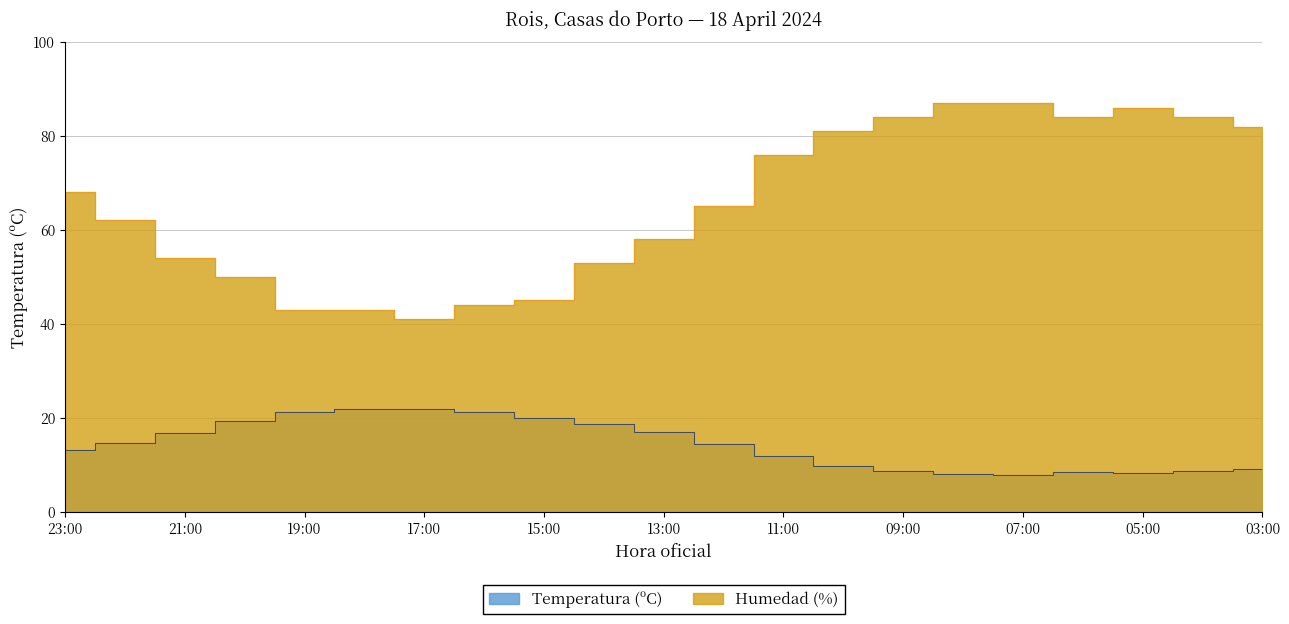

What is the difference between the maximum and second lowest values in the Temperatura (ºC) series?

13.8